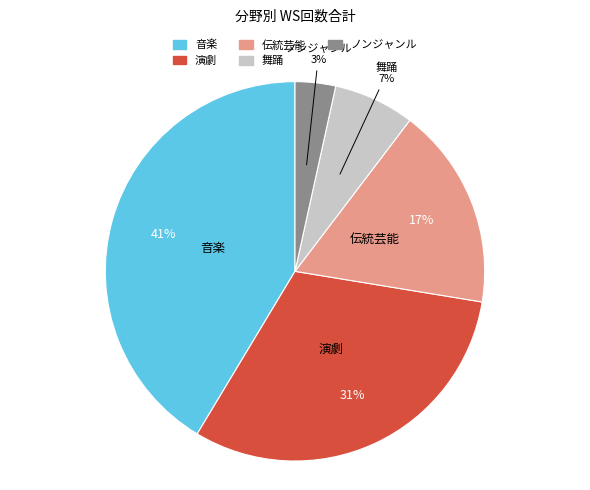

Count the number of slices in the pie.

5